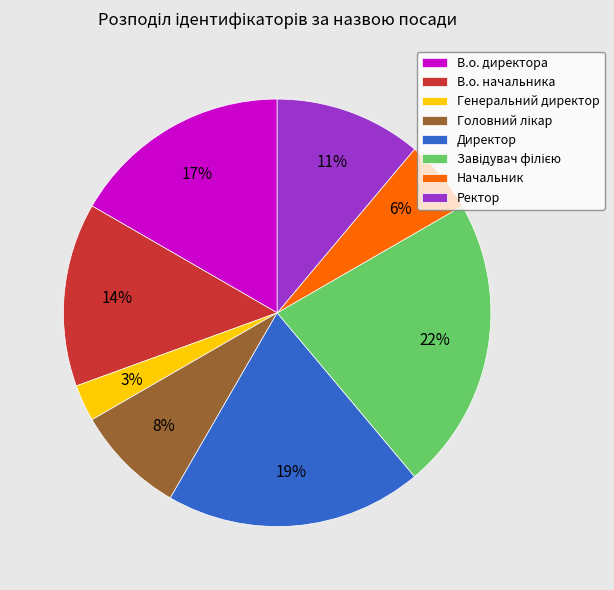

What is the smallest slice in the pie chart?

Генеральний директор